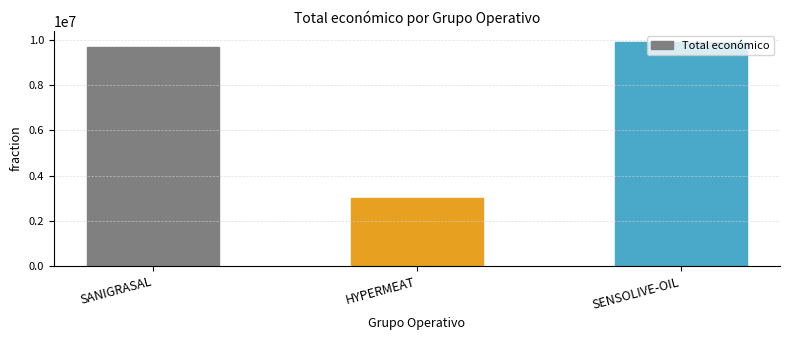

What is the sum of all values?

22609352